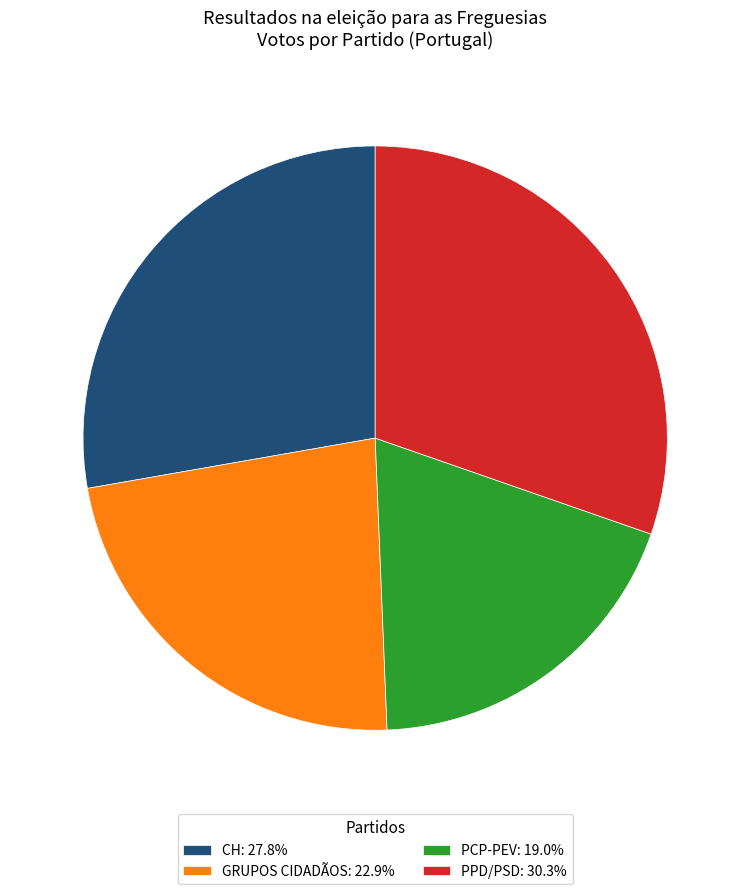

Is there any slice that represents more than half of the pie?

No